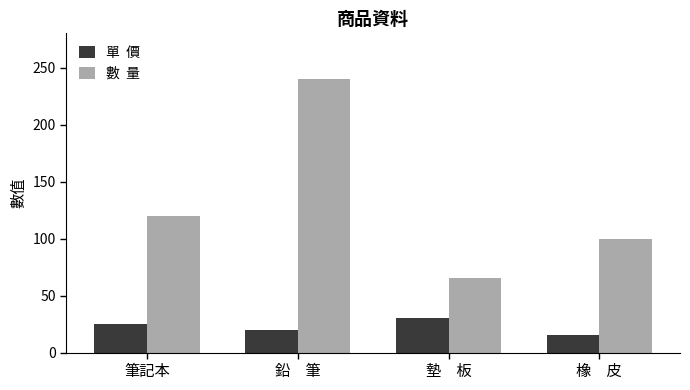

What is the total value across all series at 筆記本?

145